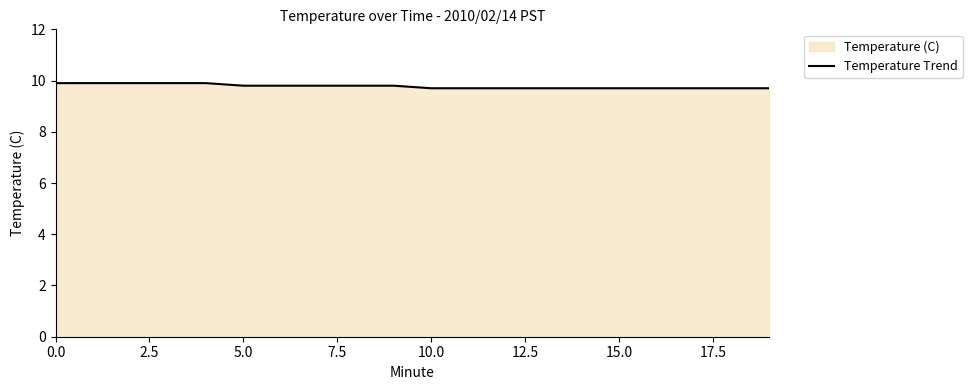

Where is the data nearest to the value 9?

10